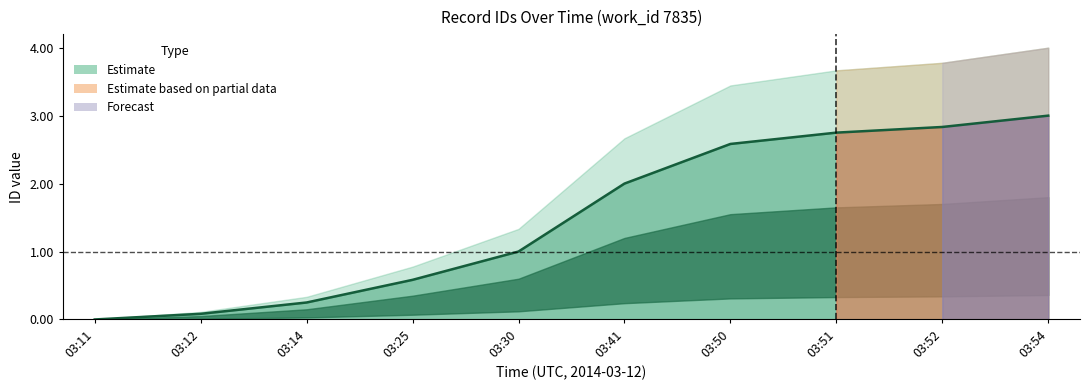

What is the sum of all values?

15.1